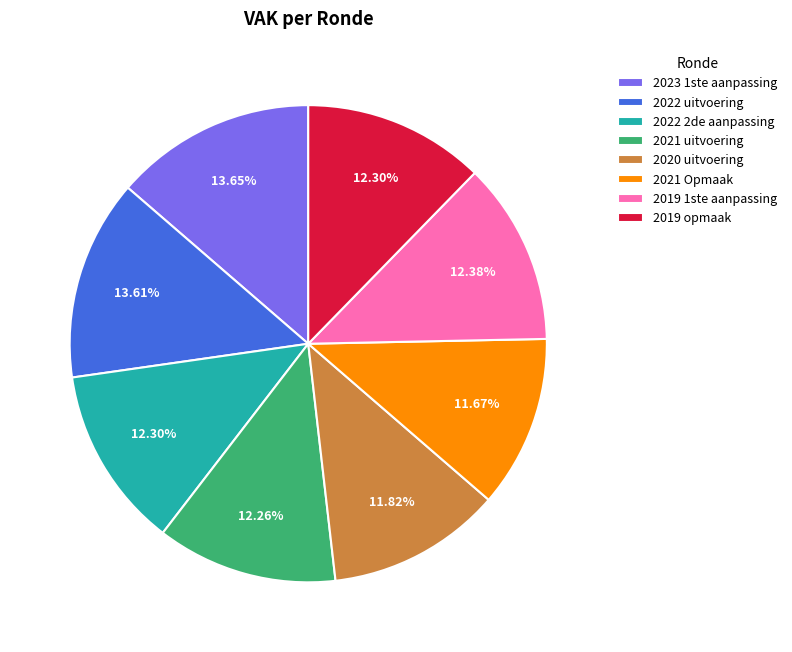

What portion of the pie excludes 2022 2de aanpassing?

87.7%